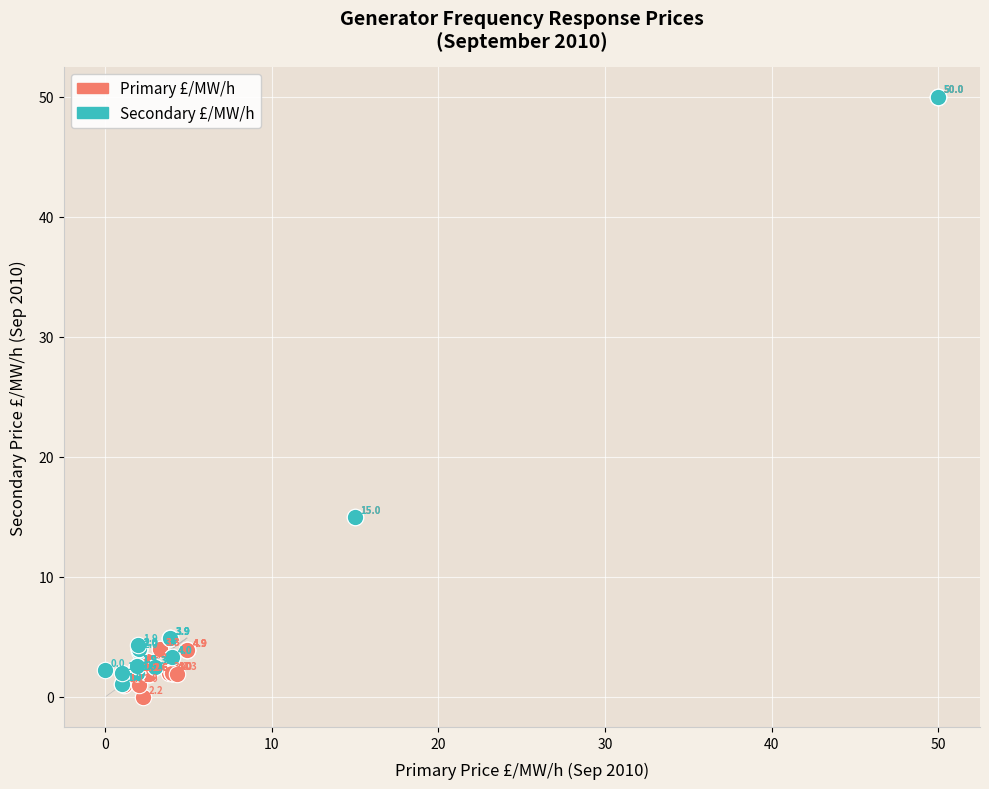

What are all the series names shown in the legend?

Primary £/MW/h, Secondary £/MW/h